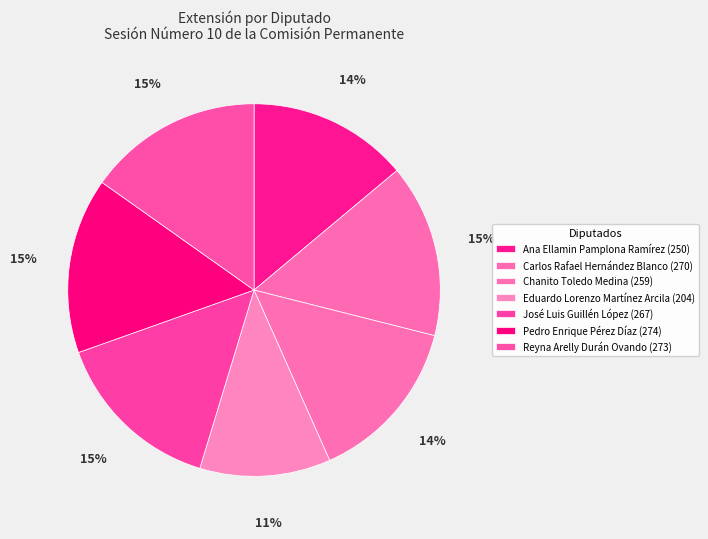

Which category has the biggest portion of the pie?

Pedro Enrique Pérez Díaz